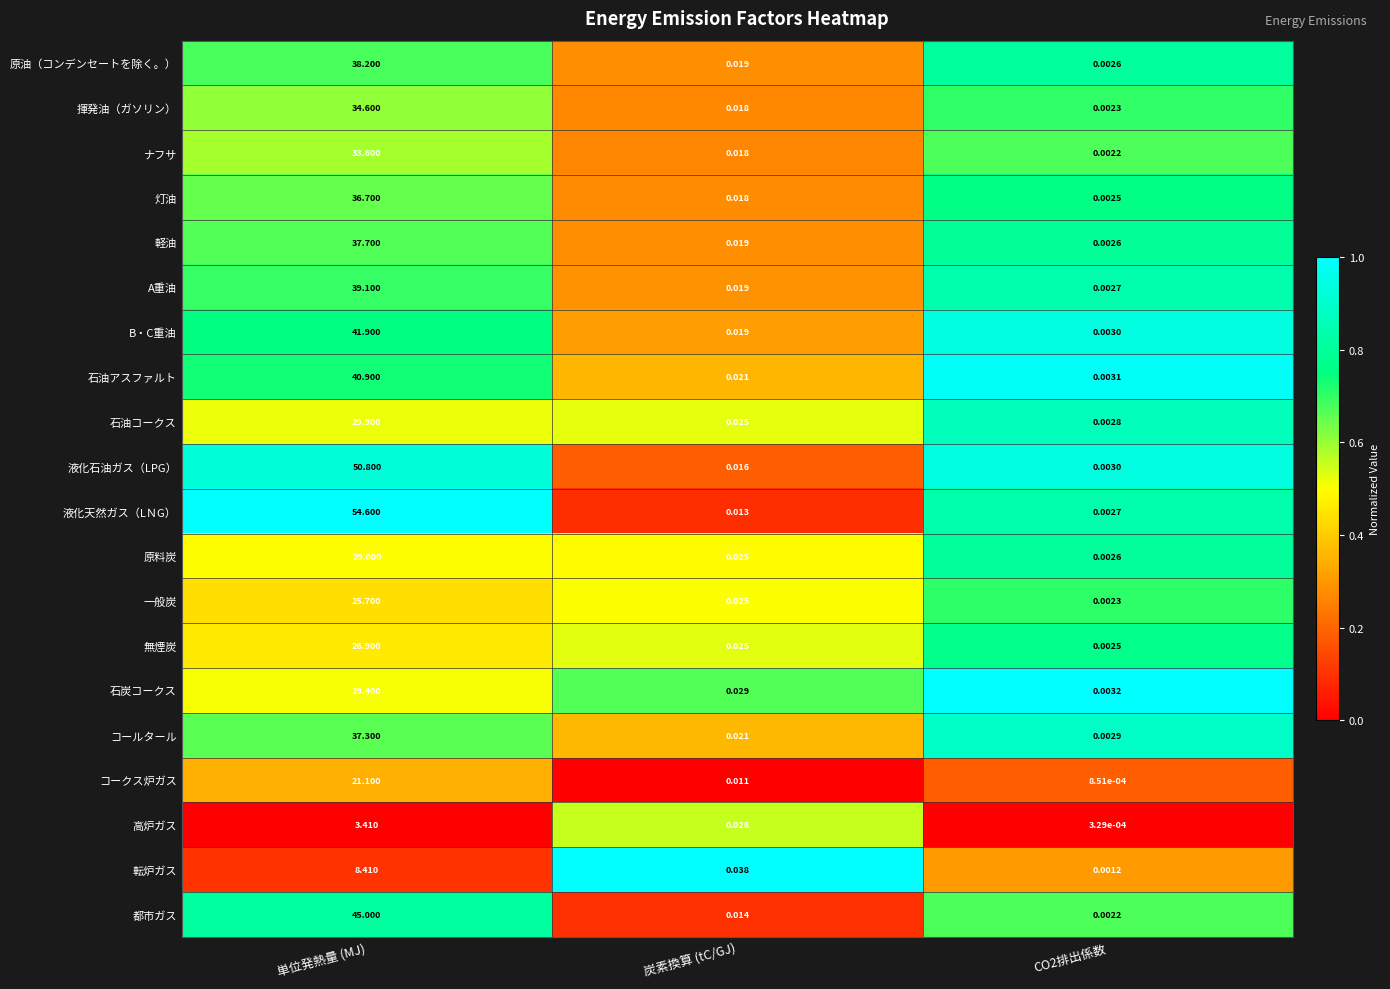

Count the number of data series in this chart.

20